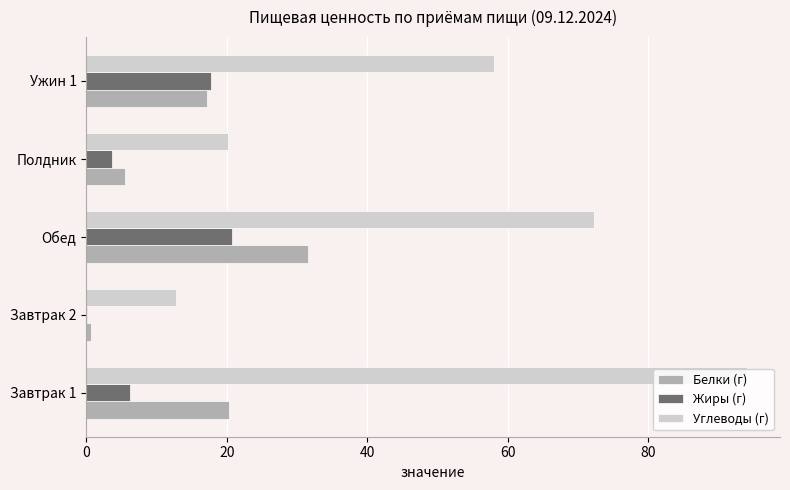

What is the maximum value shown in the chart?

94.0